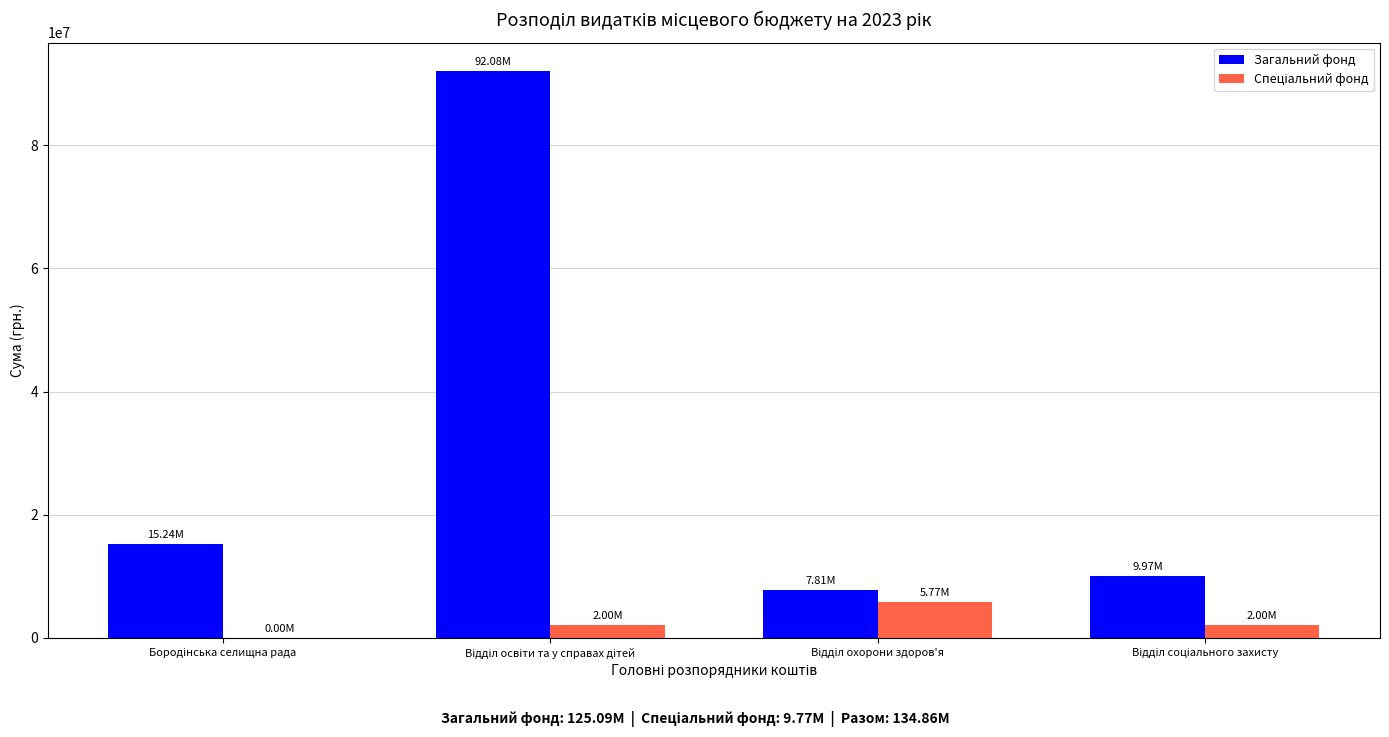

How many groups of bars are there?

4